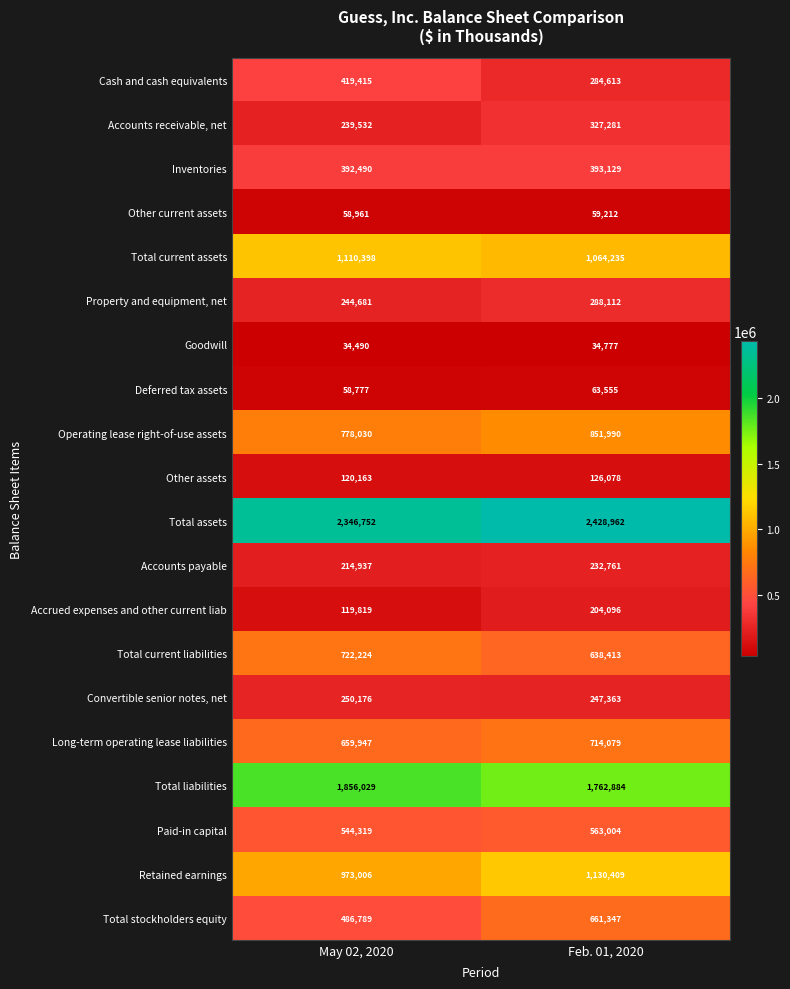

How many data points does each series have?

2